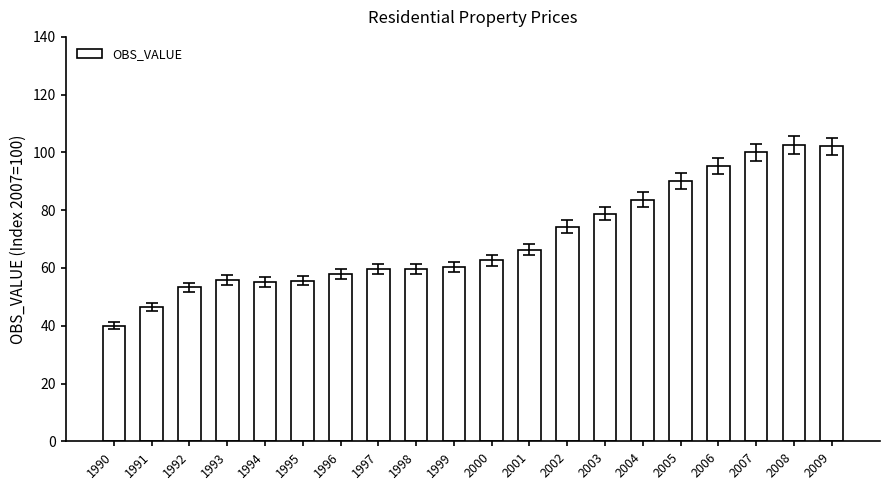

Is it true that the value at 1990 is 67.7?

False